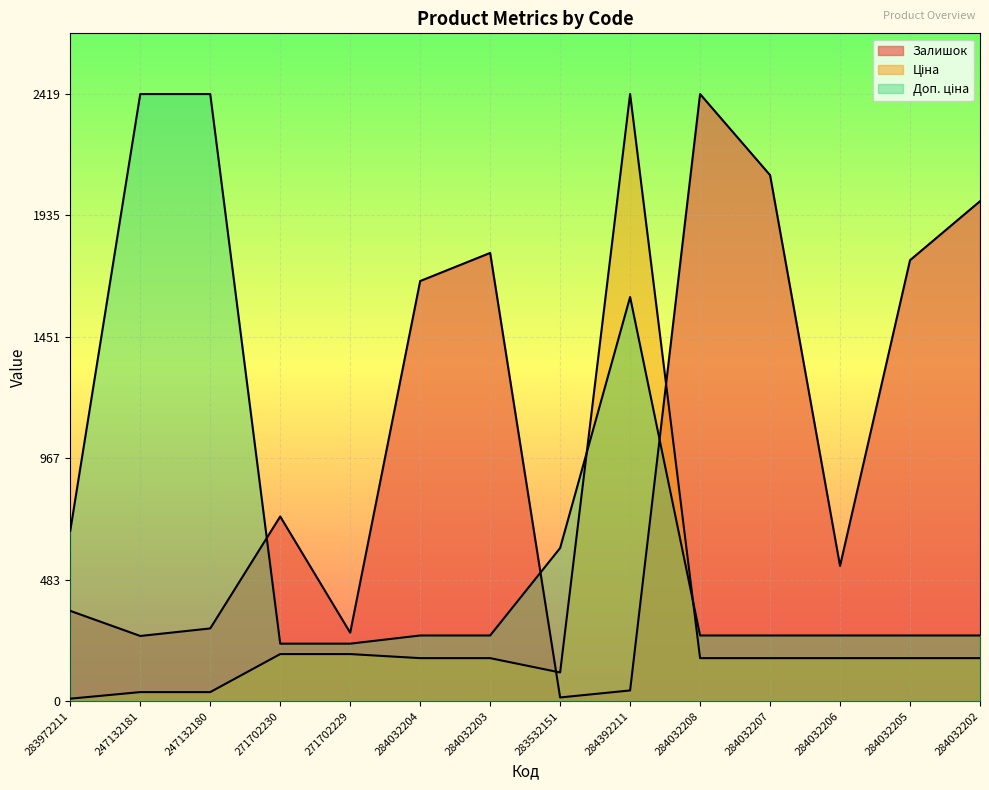

Reading left to right, transcribe all the data shown in this chart.

Залишок: 283972211=360.0	247132181=260.0	247132180=290.0	271702230=736.0	271702229=273.0	284032204=1674.0	284032203=1786.0	283532151=15.0	284392211=43.0	284032208=2419.0	284032207=2096.0	284032206=539.0	284032205=1757.0	284032202=1992.0
Ціна: 283972211=10.2	247132181=36.3	247132180=36.3	271702230=187.8	271702229=187.8	284032204=171.6	284032203=171.6	283532151=114.6	284392211=2419.0	284032208=171.6	284032207=171.6	284032206=171.6	284032205=171.6	284032202=171.6
Доп. ціна: 283972211=679.5	247132181=2419.0	247132180=2419.0	271702230=229.3	271702229=229.3	284032204=261.9	284032203=261.9	283532151=610.3	284392211=1610.5	284032208=261.9	284032207=261.9	284032206=261.9	284032205=261.9	284032202=261.9